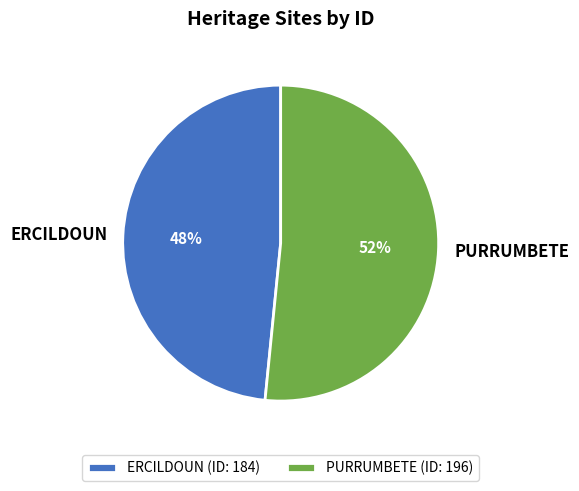

Does PURRUMBETE account for over 50% of the chart?

Yes